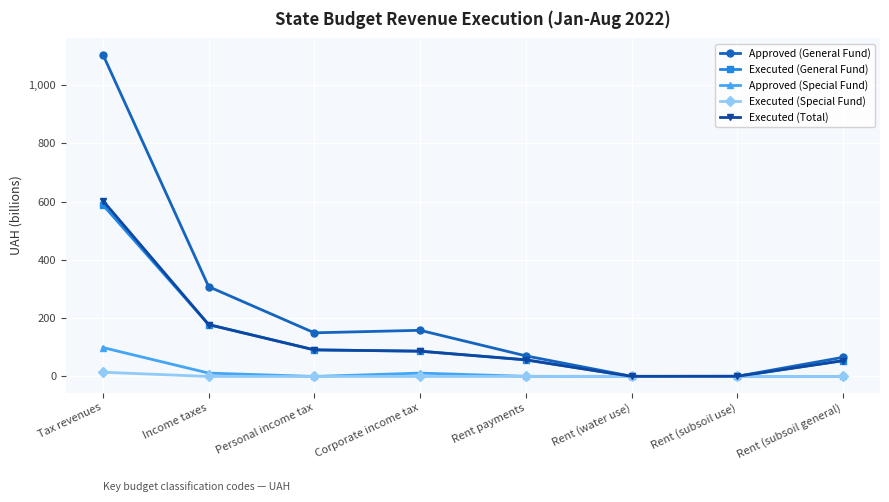

What is the highest value of the Approved (Special Fund) series?

99.2